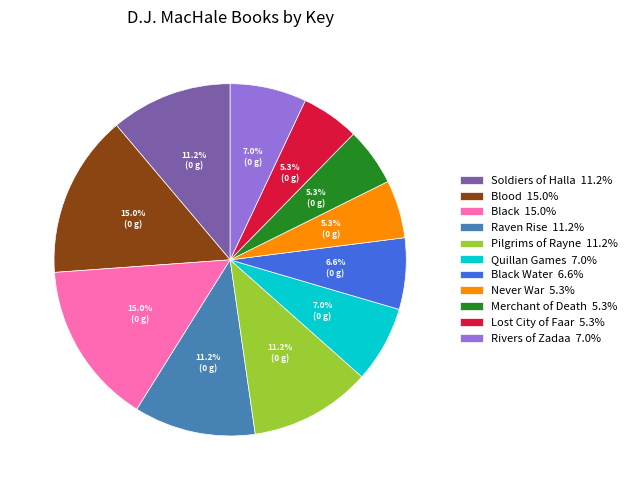

Is there any slice that represents more than half of the pie?

No